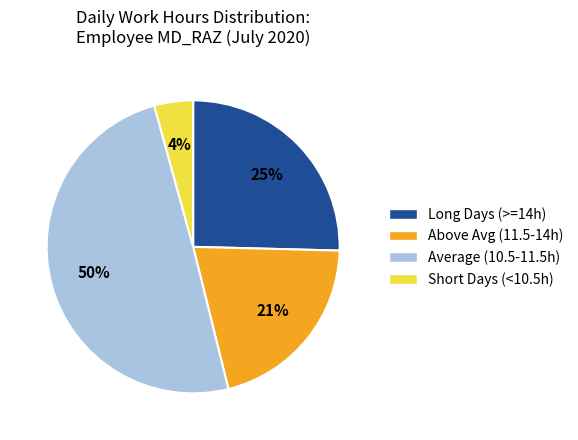

True or false: Above Avg (11.5-14h) accounts for 9% of the total.

False